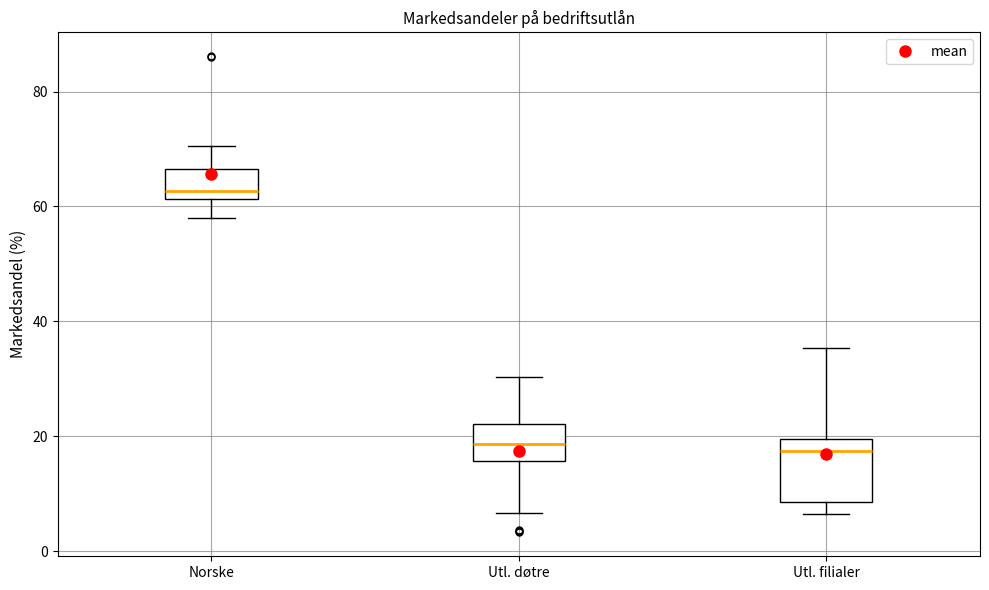

Comparing the boxes themselves (not the whiskers), which one is the tallest?

Utl. filialer